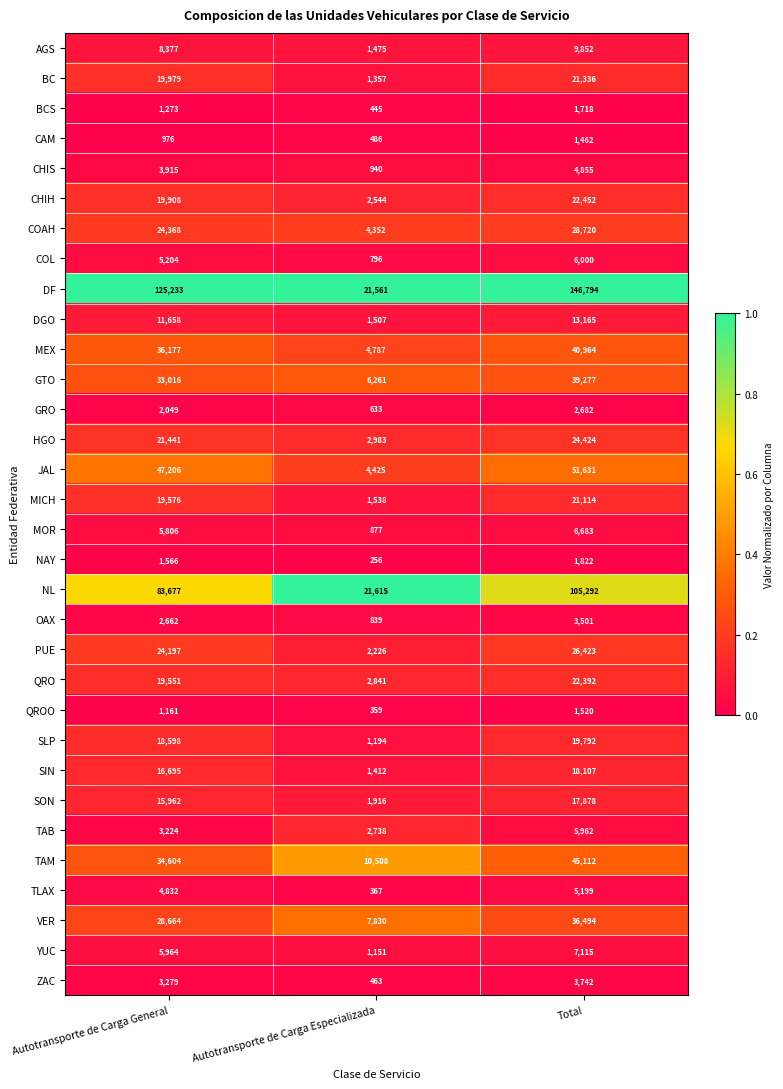

What is the greatest value displayed?

146794